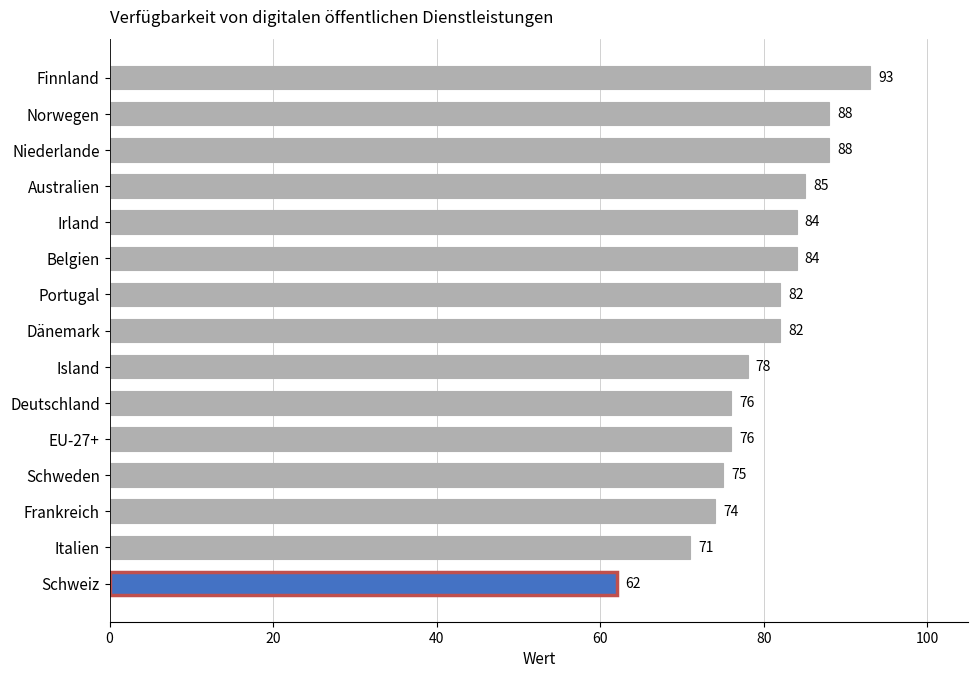

True or false: the data shows 82 at Portugal.

True